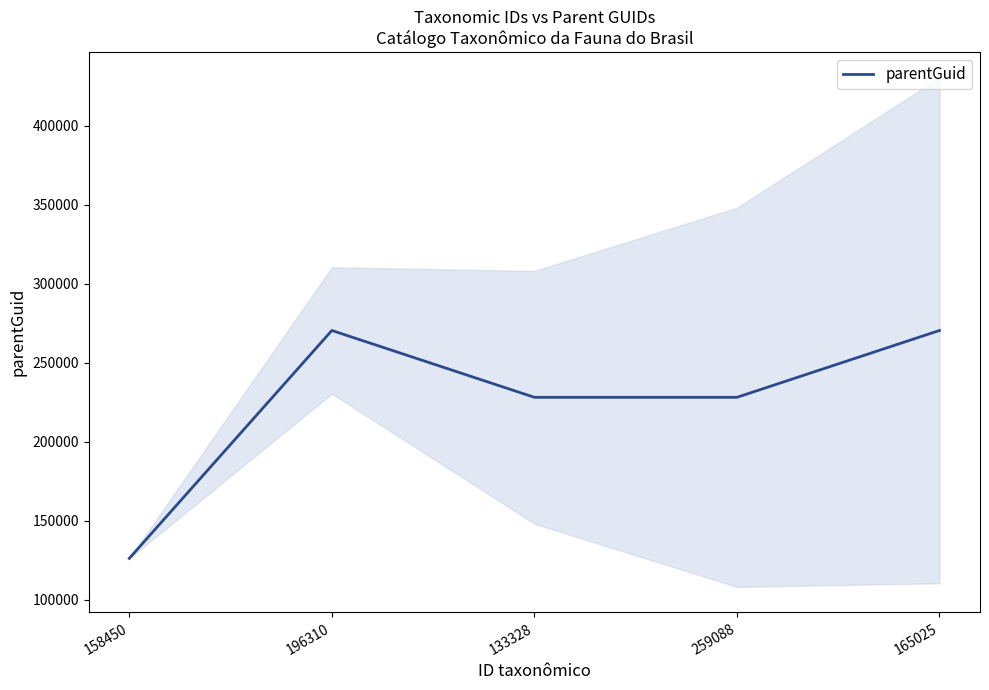

What is the label of the 1st point from the right?

165025